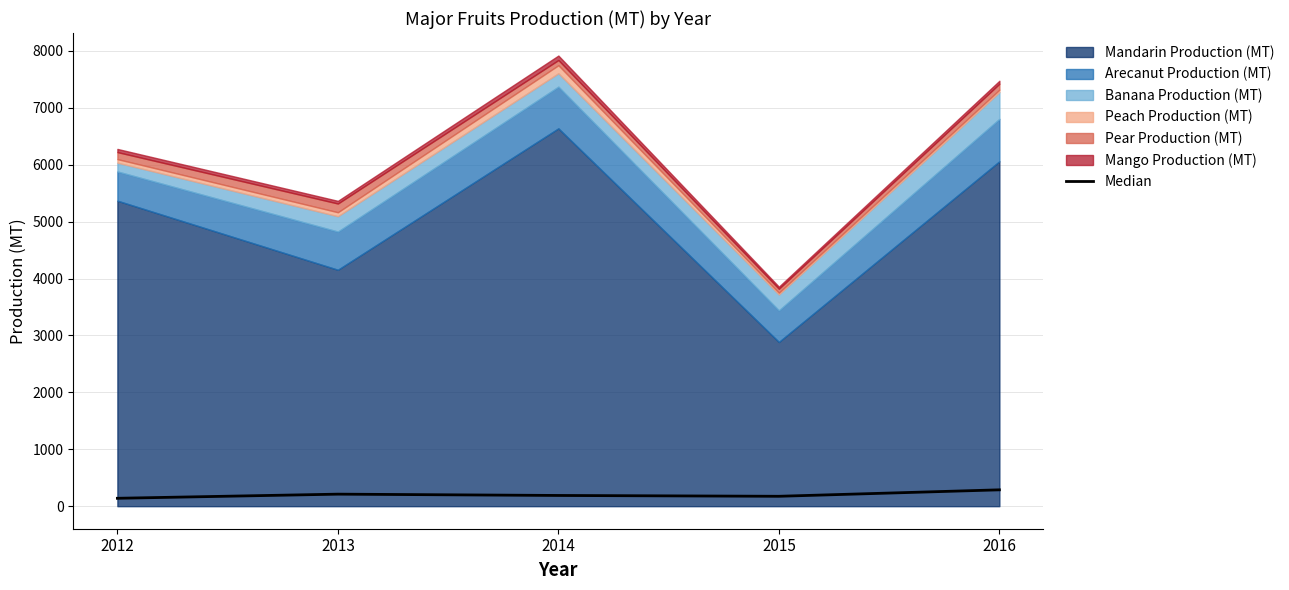

What is the difference between the values at 2013 and 2015?

37.5